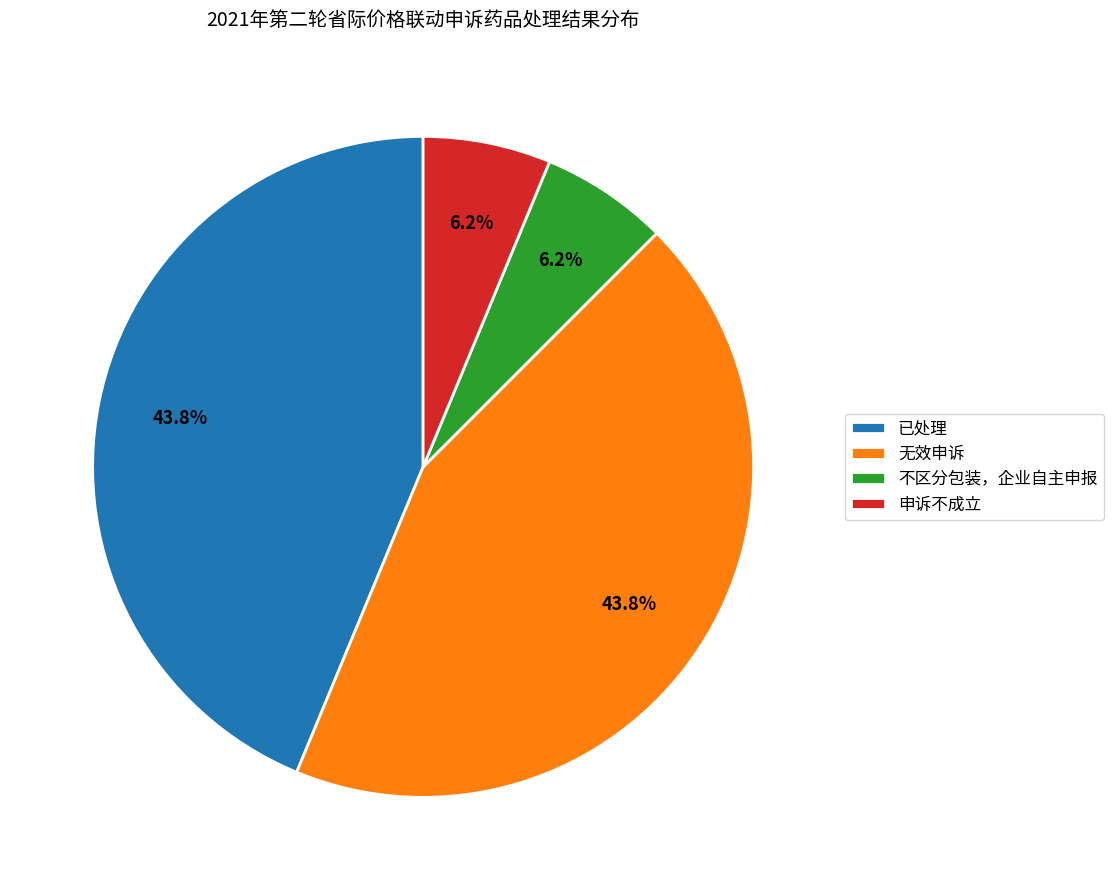

Which has a higher value, 不区分包装，企业自主申报 or 已处理?

已处理